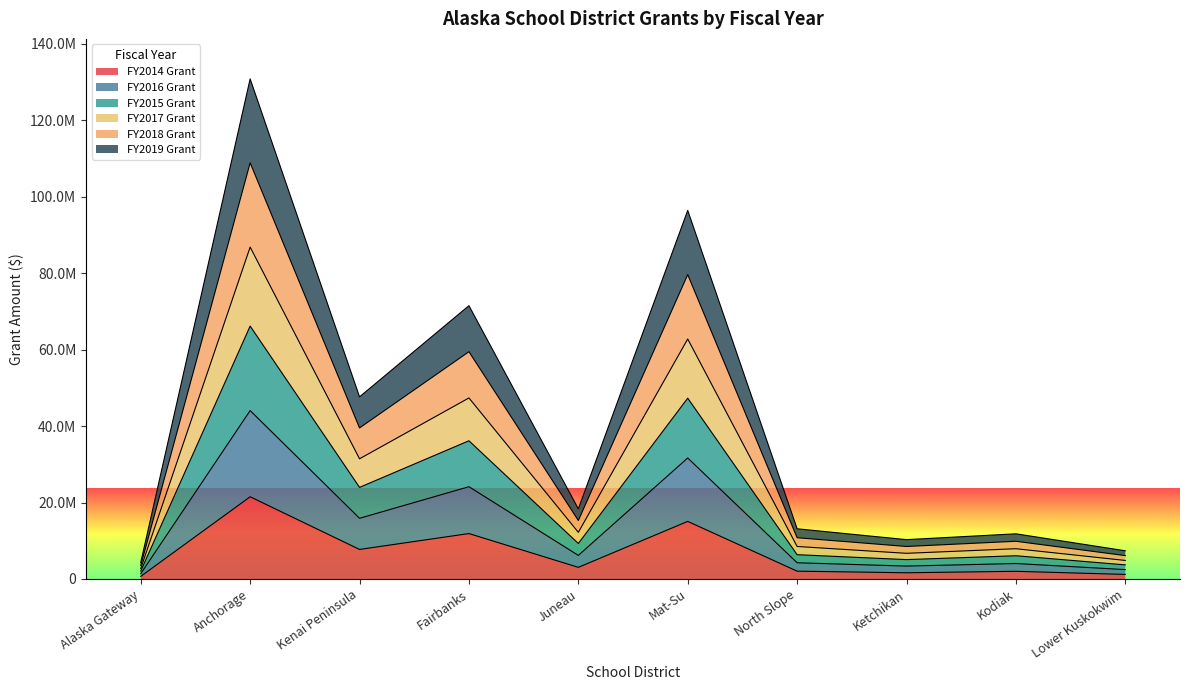

What is the difference between the second highest and minimum values in the FY2014 Grant series?

14383679